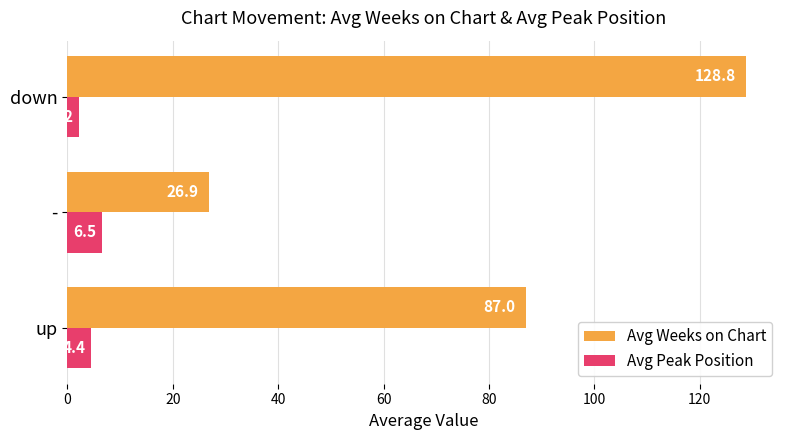

Is it true that Avg Peak Position equals 4.4 at up?

True